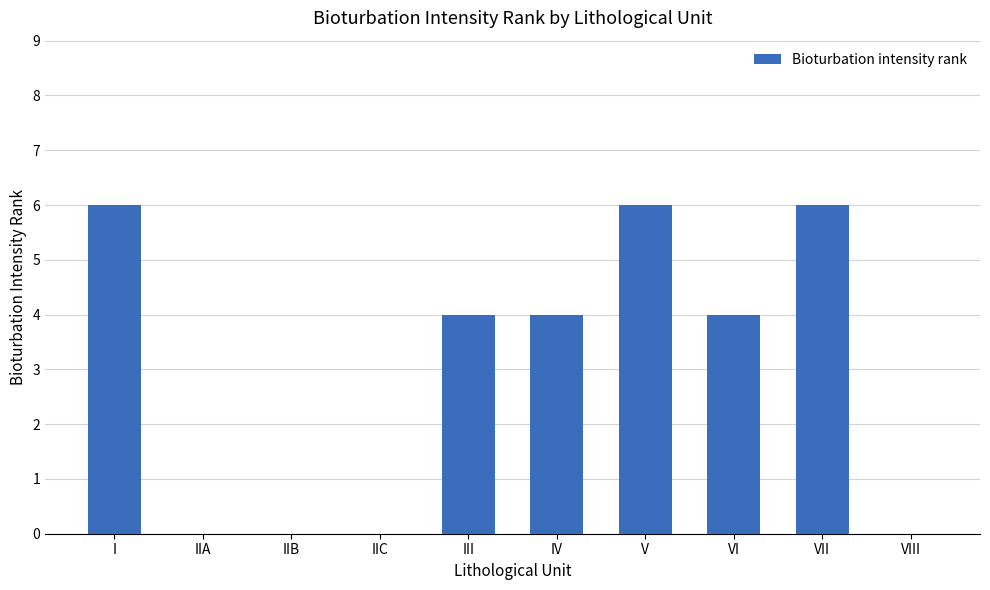

What is the change in value from V to VIII?

-6